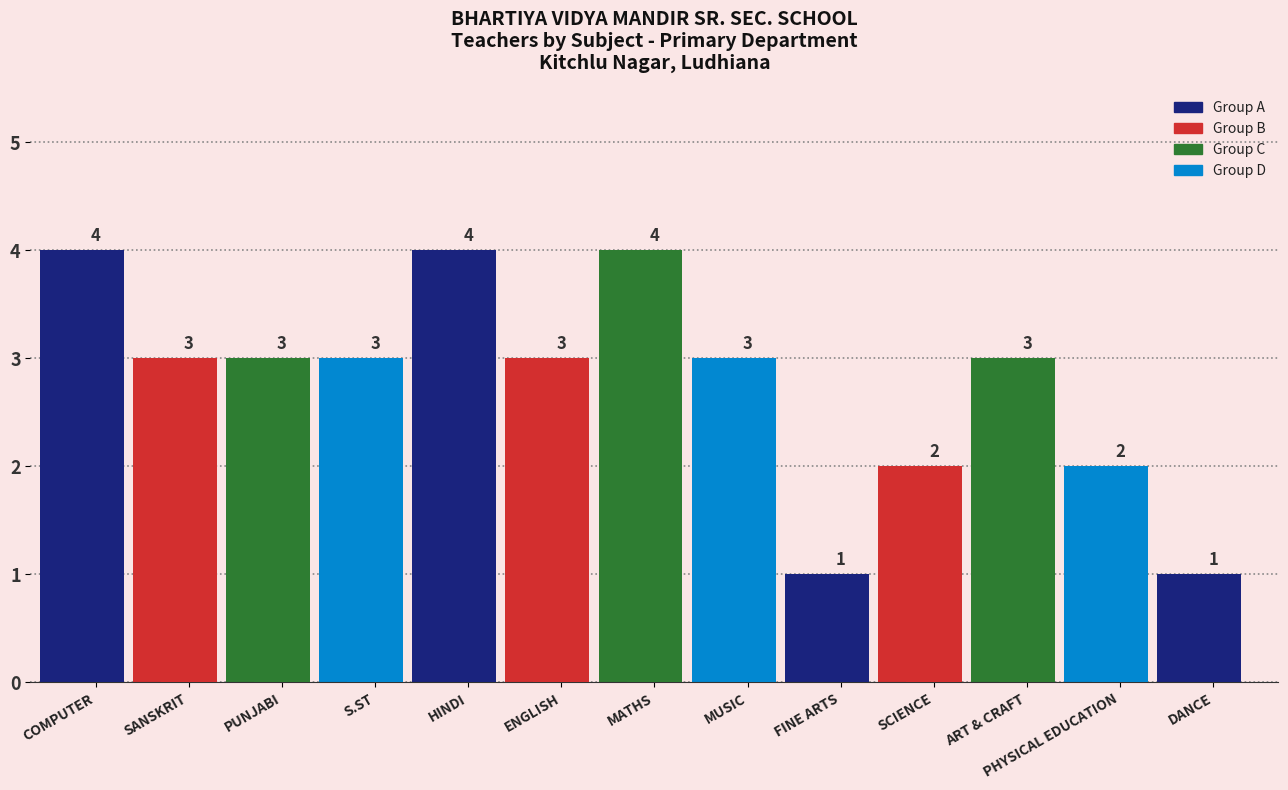

What is the maximum value shown in the chart?

4